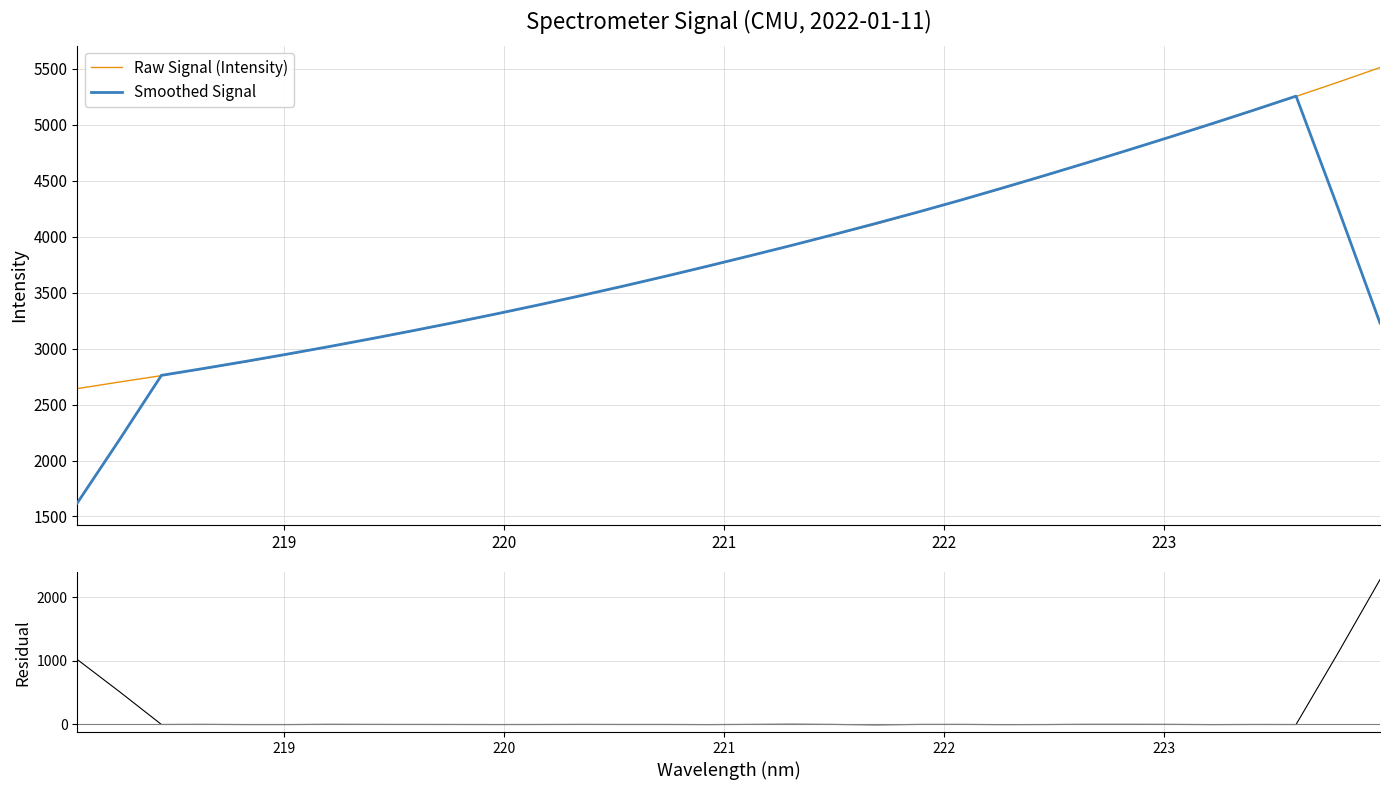

How many lines are shown in the chart?

3